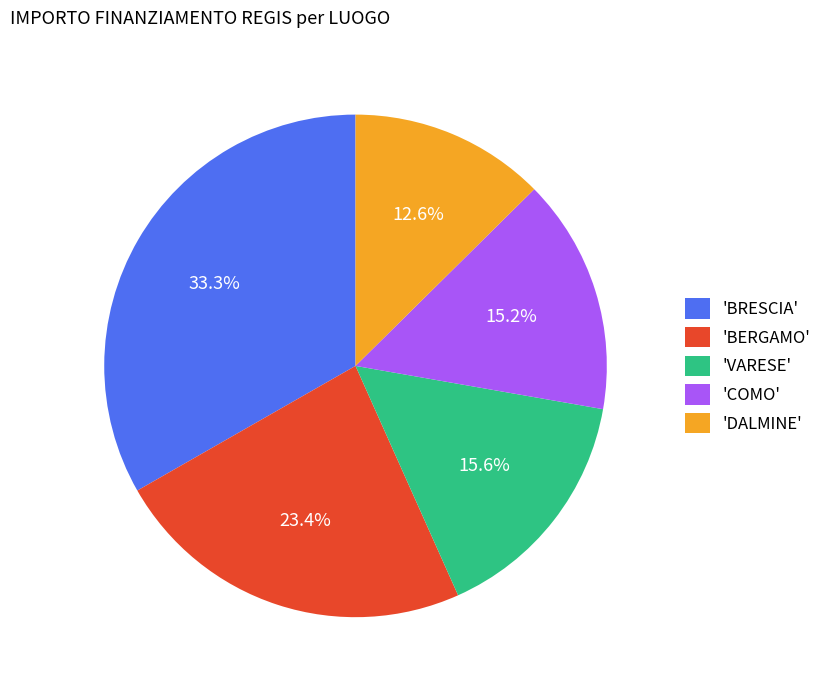

Which category has the smallest portion of the pie?

'DALMINE'